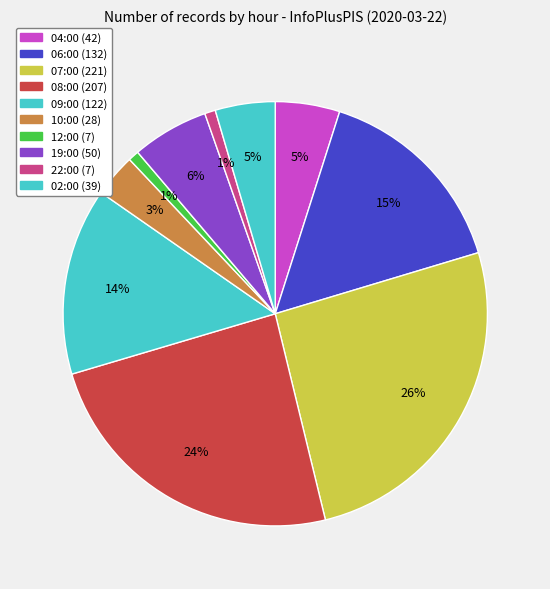

Which slice is the smallest?

12:00